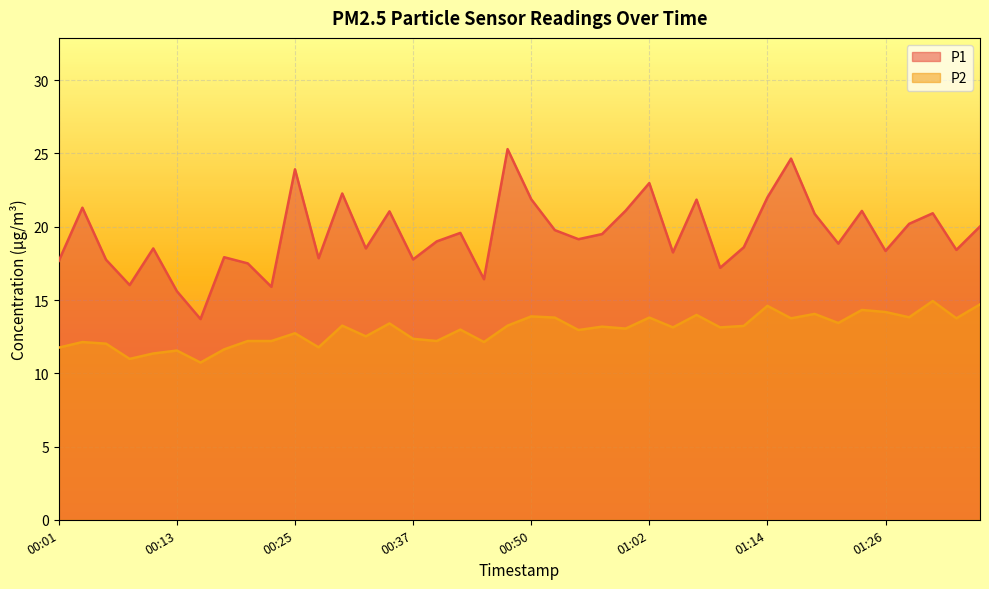

Rank the series at 01:07 from lowest to highest value.

P2, P1